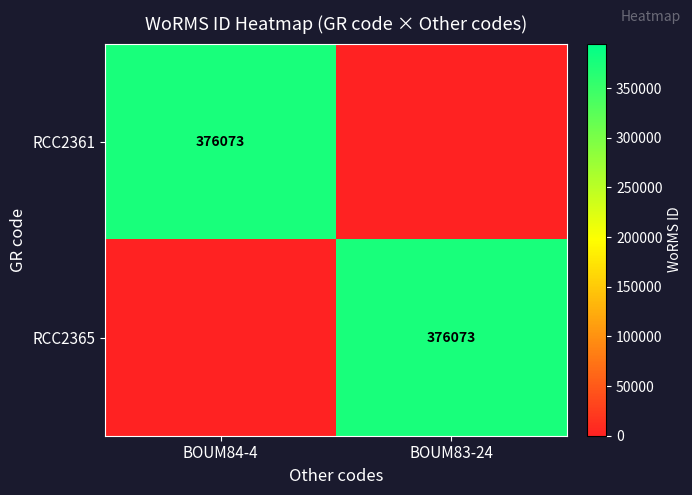

At how many categories does at least one series exceed 367751?

2